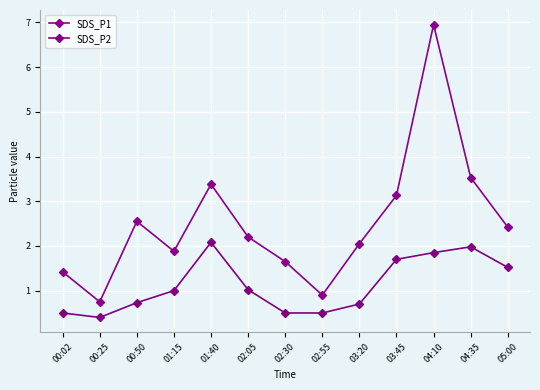

Reading left to right, transcribe all the data shown in this chart.

SDS_P1: 00:02=1.4	00:25=0.8	00:50=2.5	01:15=1.9	01:40=3.4	02:05=2.2	02:30=1.6	02:55=0.9	03:20=2.0	03:45=3.1	04:10=7.0	04:35=3.5	05:00=2.4
SDS_P2: 00:02=0.5	00:25=0.4	00:50=0.7	01:15=1.0	01:40=2.1	02:05=1.0	02:30=0.5	02:55=0.5	03:20=0.7	03:45=1.7	04:10=1.9	04:35=2.0	05:00=1.5